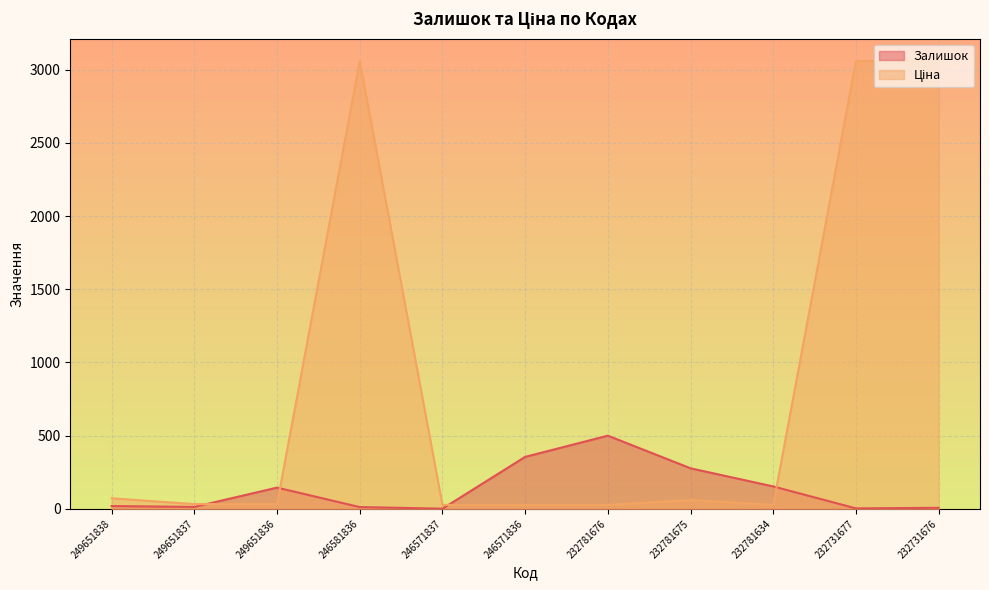

Between 232731676 and 249651838, which is larger?

249651838